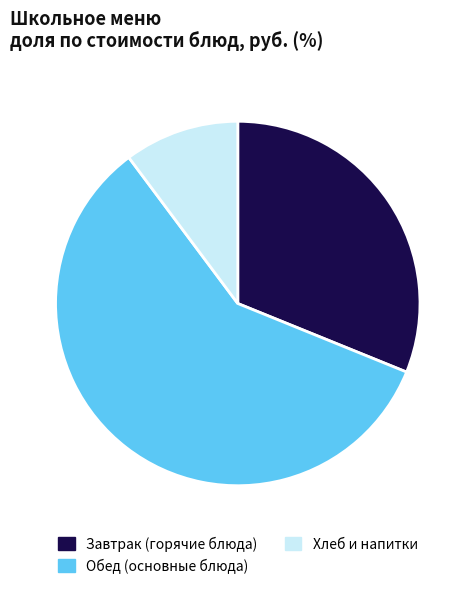

Which slice is the largest?

Обед (основные блюда)